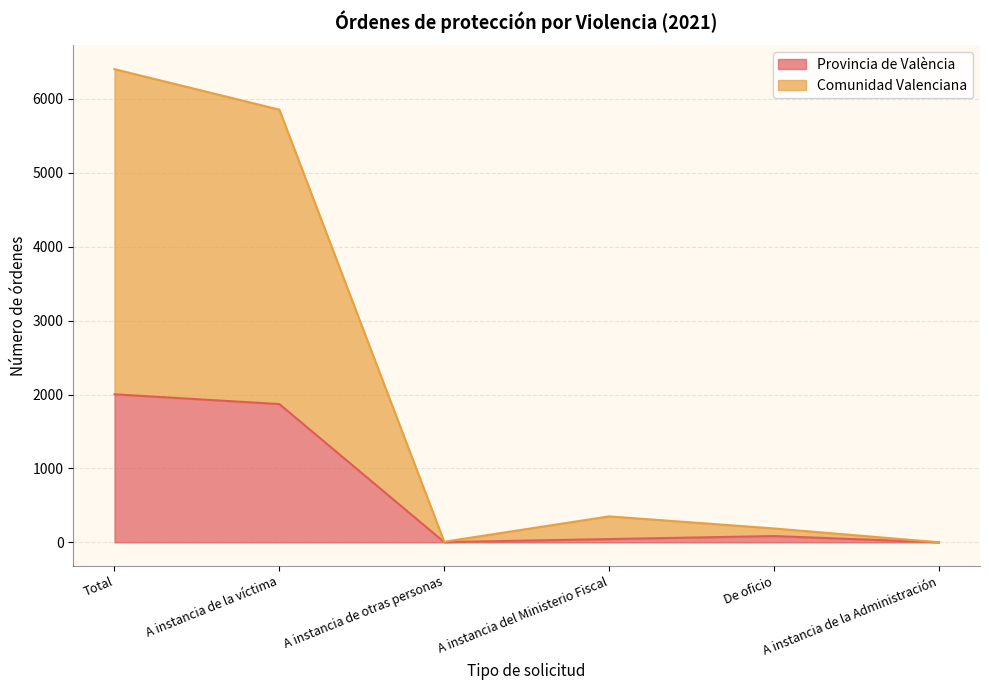

Reading left to right, transcribe all the data shown in this chart.

Provincia de València: Total=2003	A instancia de la víctima=1871	A instancia de otras personas=3	A instancia del Ministerio Fiscal=44	De oficio=85	A instancia de la Administración=0
Comunidad Valenciana: Total=6403	A instancia de la víctima=5855	A instancia de otras personas=8	A instancia del Ministerio Fiscal=351	De oficio=188	A instancia de la Administración=1